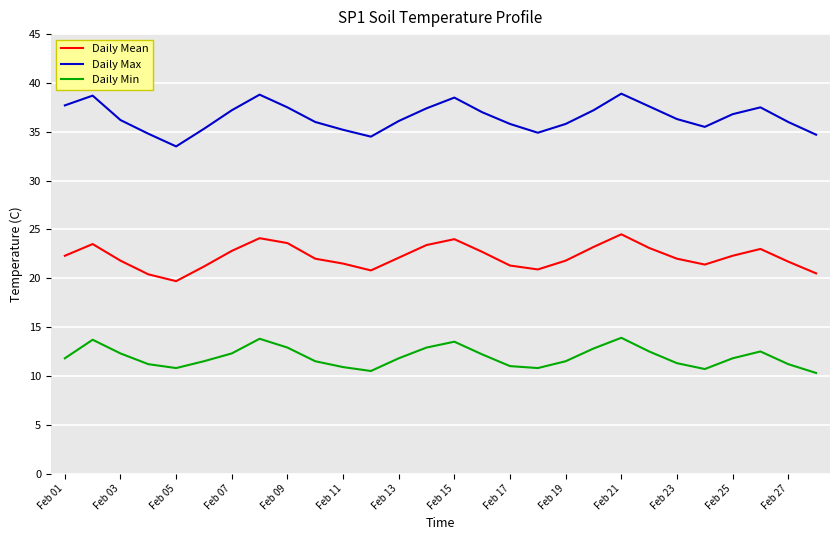

True or false: Daily Mean and Daily Min cross at least once.

False